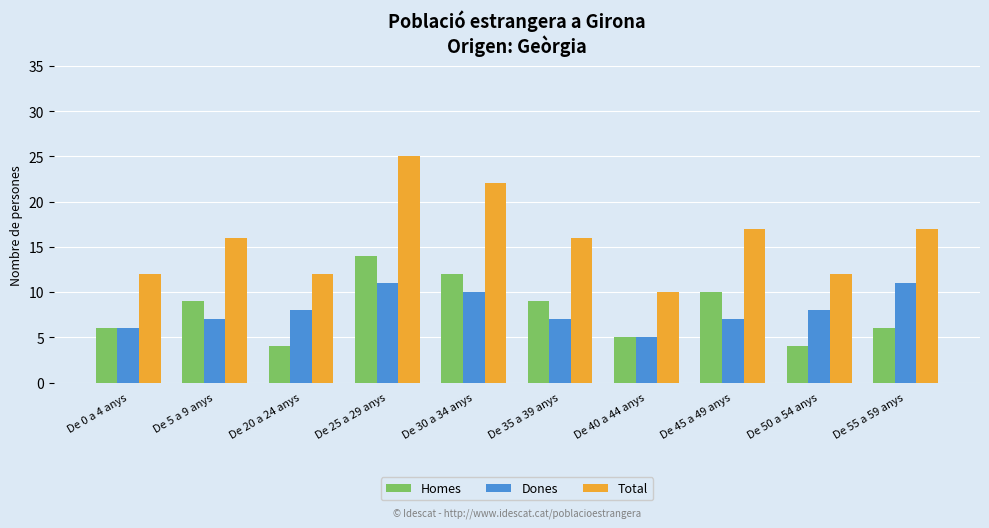

True or false: Homes has a value of 3 at De 0 a 4 anys.

False